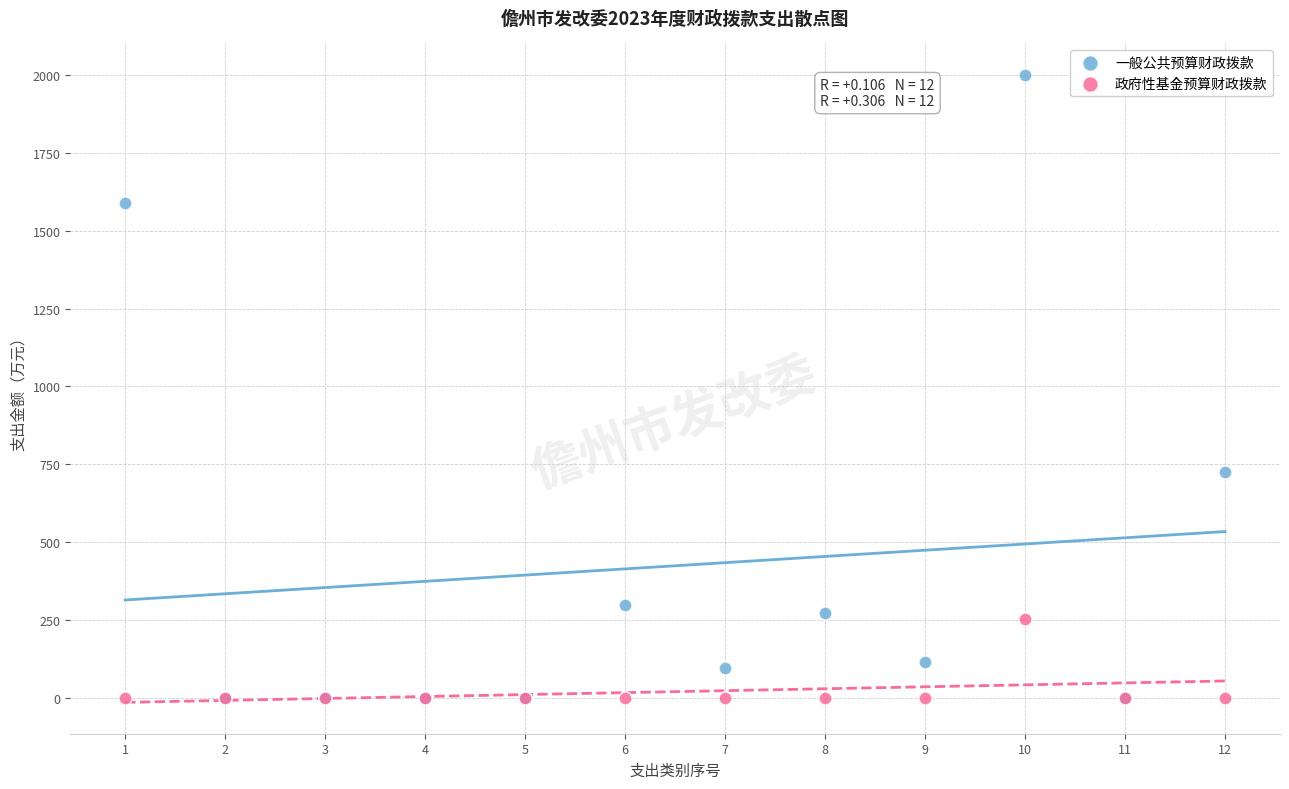

Across all series, what Y value is closest to 999?

724.7